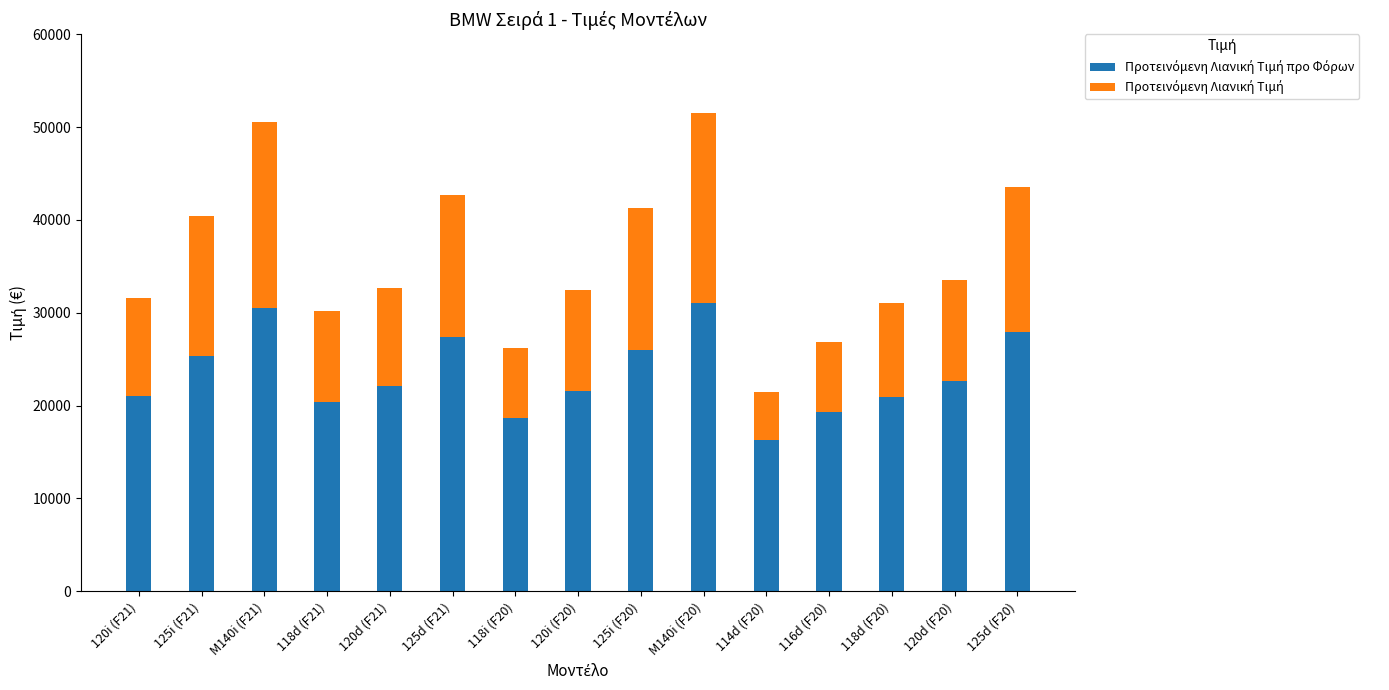

How many bars are there in total?

15